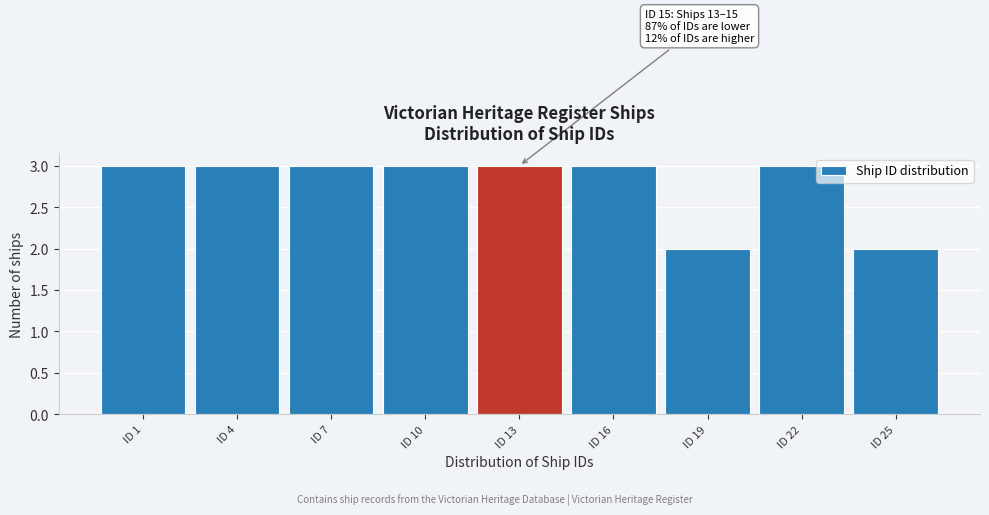

Reading left to right, list all the values displayed in this chart.

ID 1=3	ID 4=3	ID 7=3	ID 10=3	ID 13=3	ID 16=3	ID 19=2	ID 22=3	ID 25=2